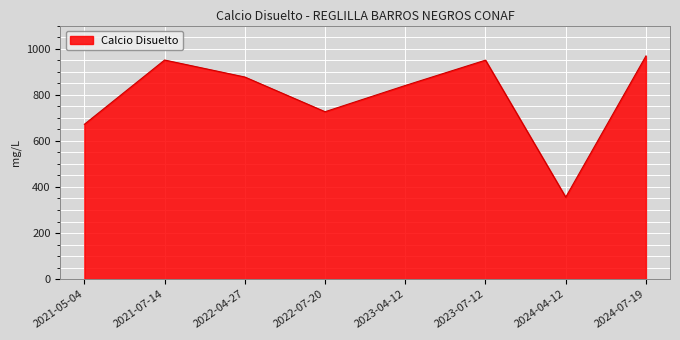

How many interior local valleys (lower than both neighbors) does the data have?

2